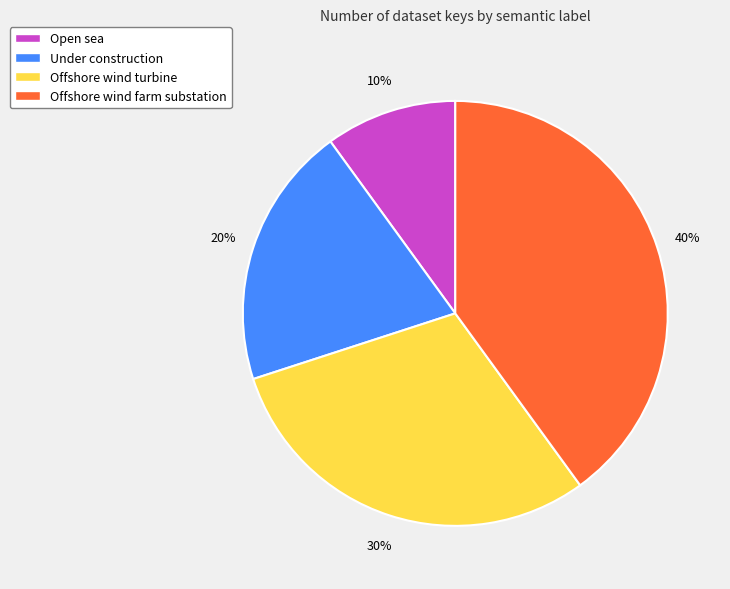

To the nearest percent, what is the average slice percentage?

25%